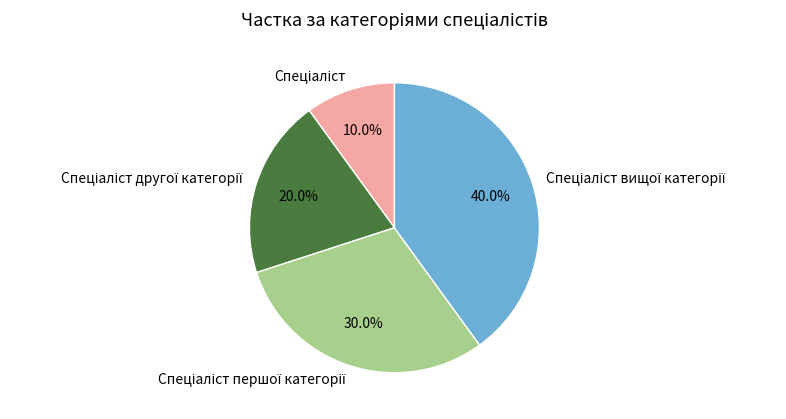

Does any single category account for the majority?

No